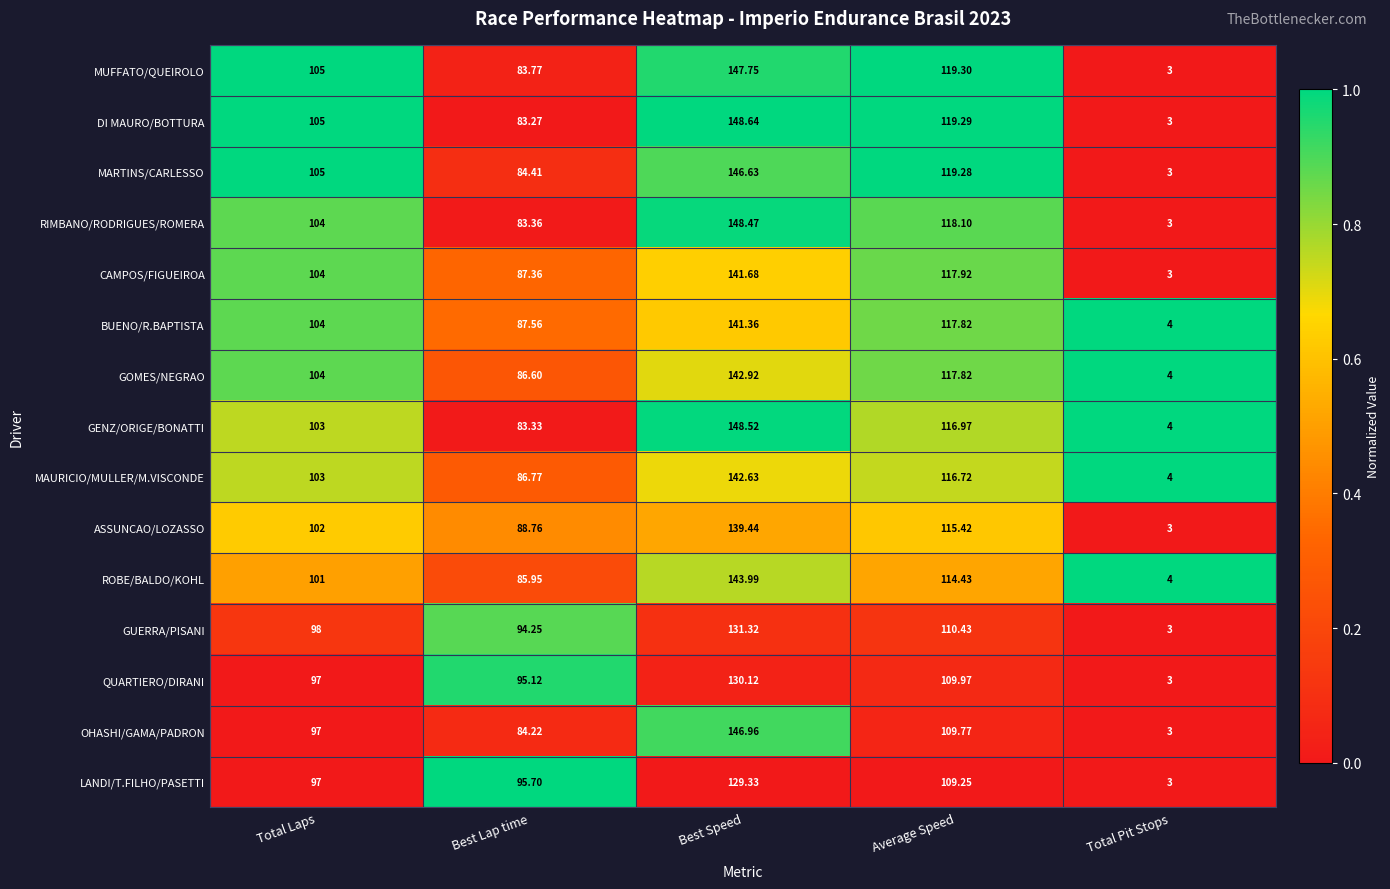

Which category has the highest value across all series?

Best Speed